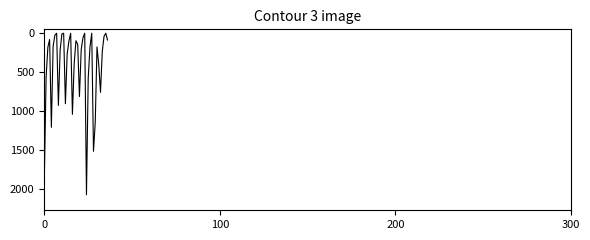

What is the difference between the maximum and minimum values?

2078